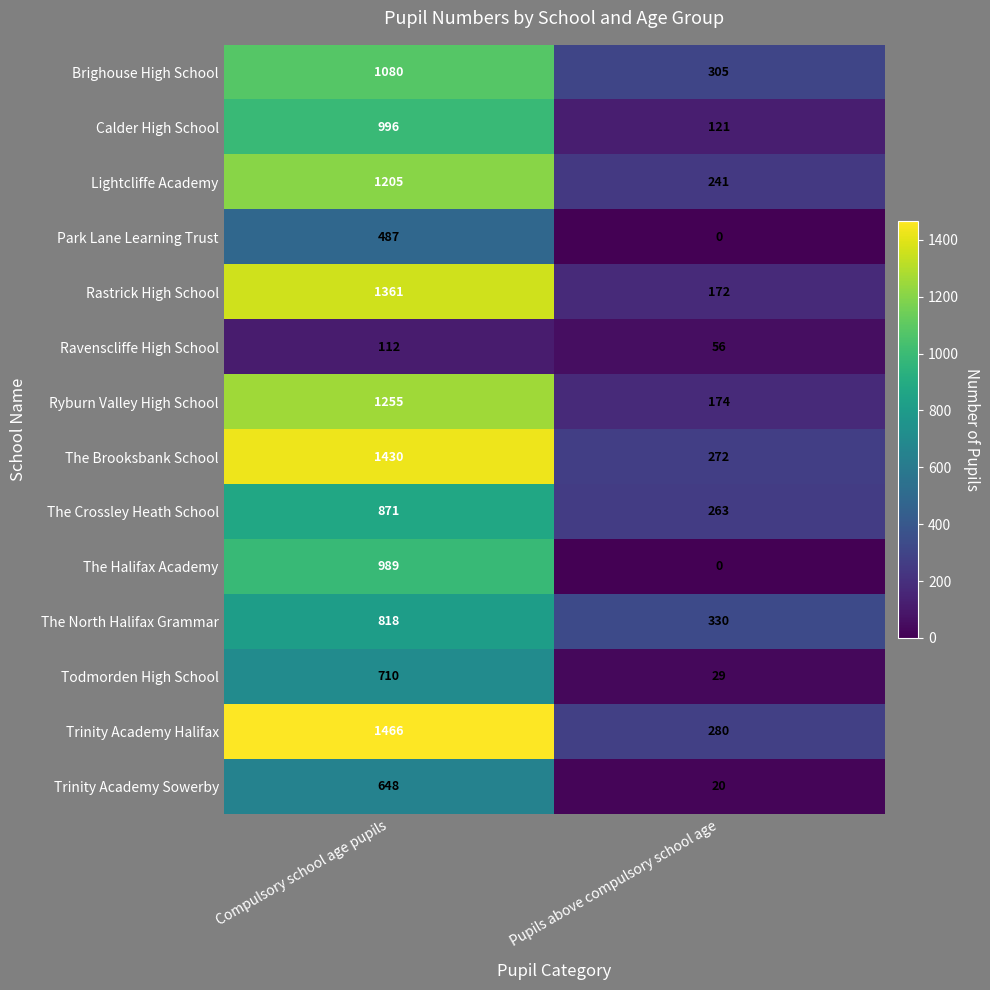

Reading right to left, extract all data points from this chart.

Brighouse High School: Pupils above compulsory school age=305	Compulsory school age pupils=1080
Calder High School: Pupils above compulsory school age=121	Compulsory school age pupils=996
Lightcliffe Academy: Pupils above compulsory school age=241	Compulsory school age pupils=1205
Park Lane Learning Trust: Pupils above compulsory school age=0	Compulsory school age pupils=487
Rastrick High School: Pupils above compulsory school age=172	Compulsory school age pupils=1361
Ravenscliffe High School: Pupils above compulsory school age=56	Compulsory school age pupils=112
Ryburn Valley High School: Pupils above compulsory school age=174	Compulsory school age pupils=1255
The Brooksbank School: Pupils above compulsory school age=272	Compulsory school age pupils=1430
The Crossley Heath School: Pupils above compulsory school age=263	Compulsory school age pupils=871
The Halifax Academy: Pupils above compulsory school age=0	Compulsory school age pupils=989
The North Halifax Grammar: Pupils above compulsory school age=330	Compulsory school age pupils=818
Todmorden High School: Pupils above compulsory school age=29	Compulsory school age pupils=710
Trinity Academy Halifax: Pupils above compulsory school age=280	Compulsory school age pupils=1466
Trinity Academy Sowerby: Pupils above compulsory school age=20	Compulsory school age pupils=648